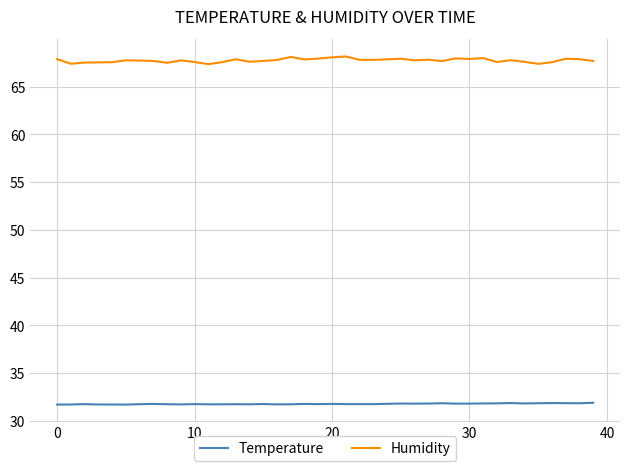

Count the Temperature values in the range 31 to 32.

40